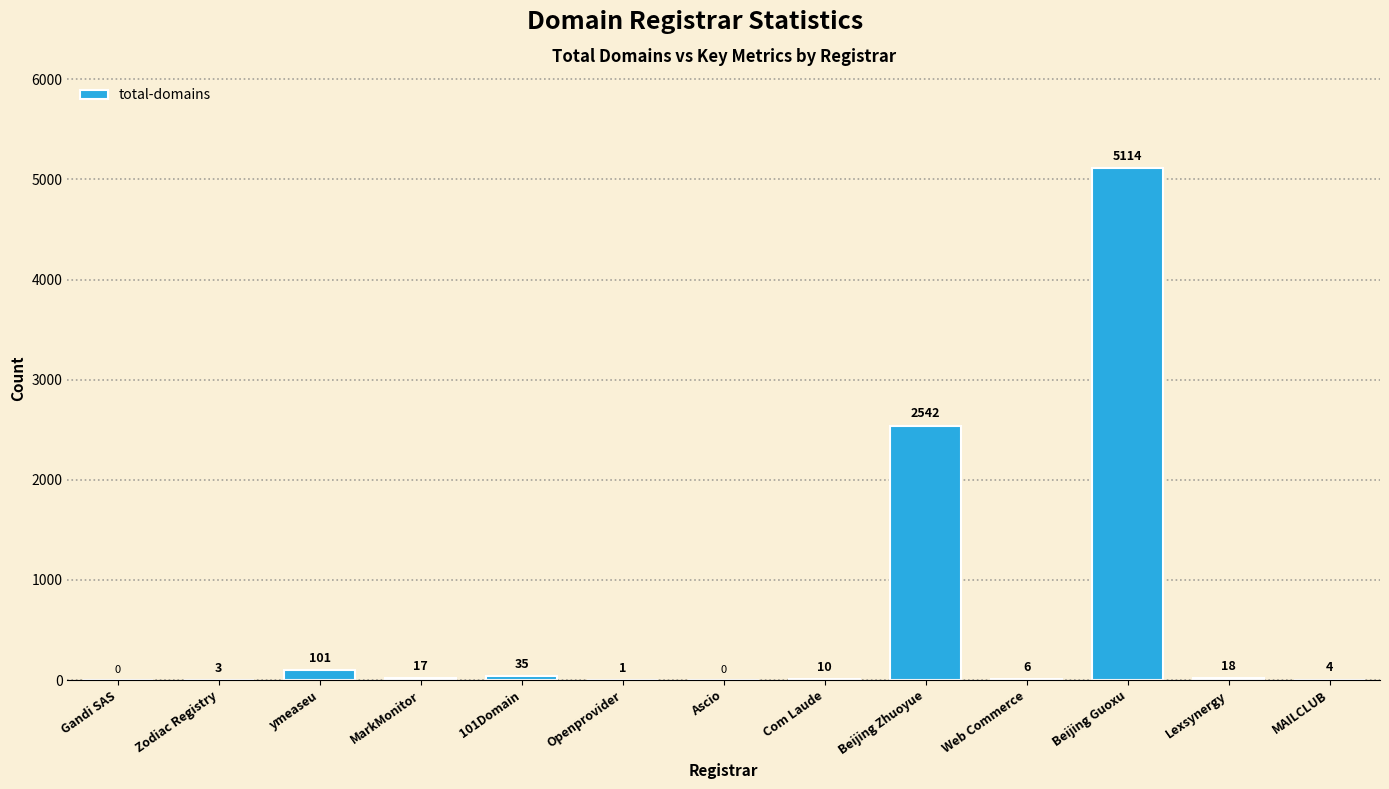

How many positive values are there?

11